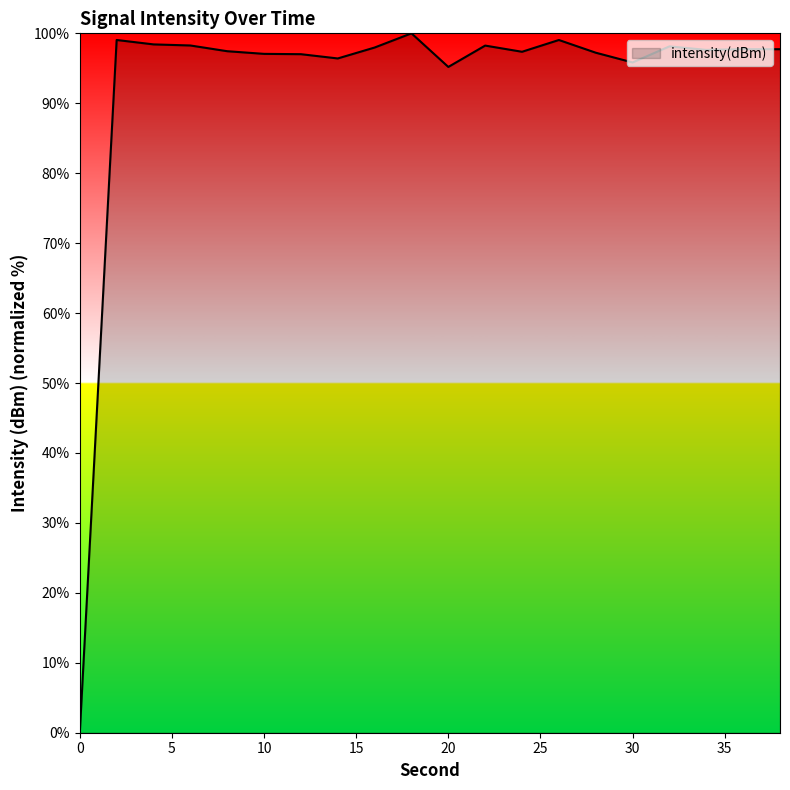

What is the difference between the maximum and minimum values?

100.0